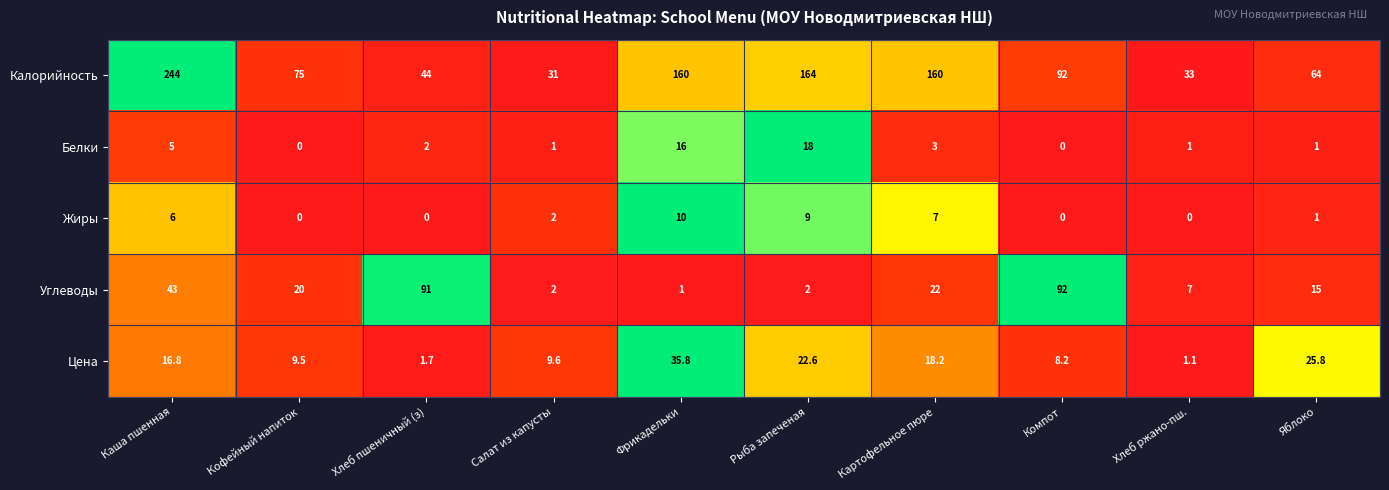

What is the difference between the Цена values at Компот and Яблоко?

17.6